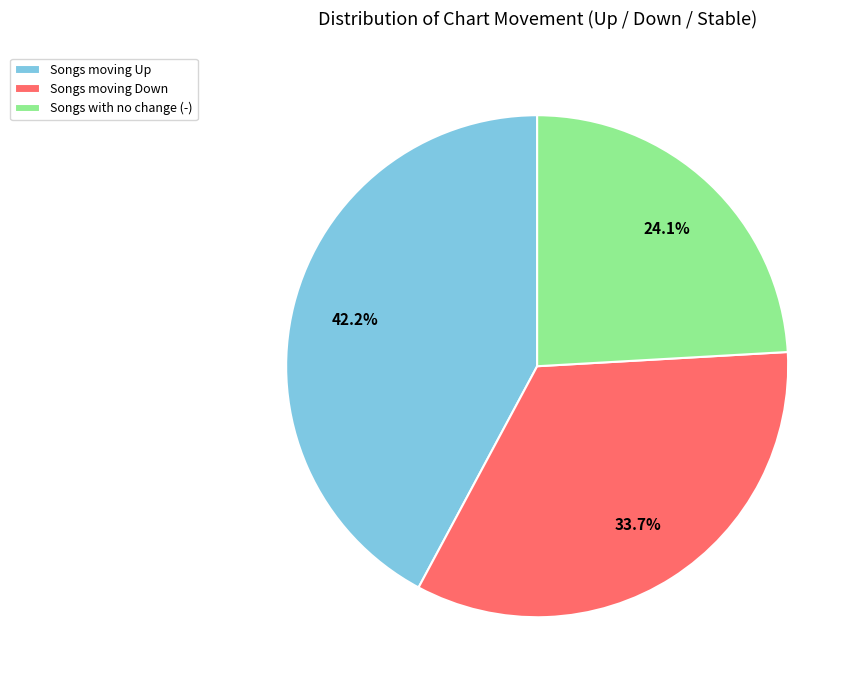

Does any single category account for the majority?

No